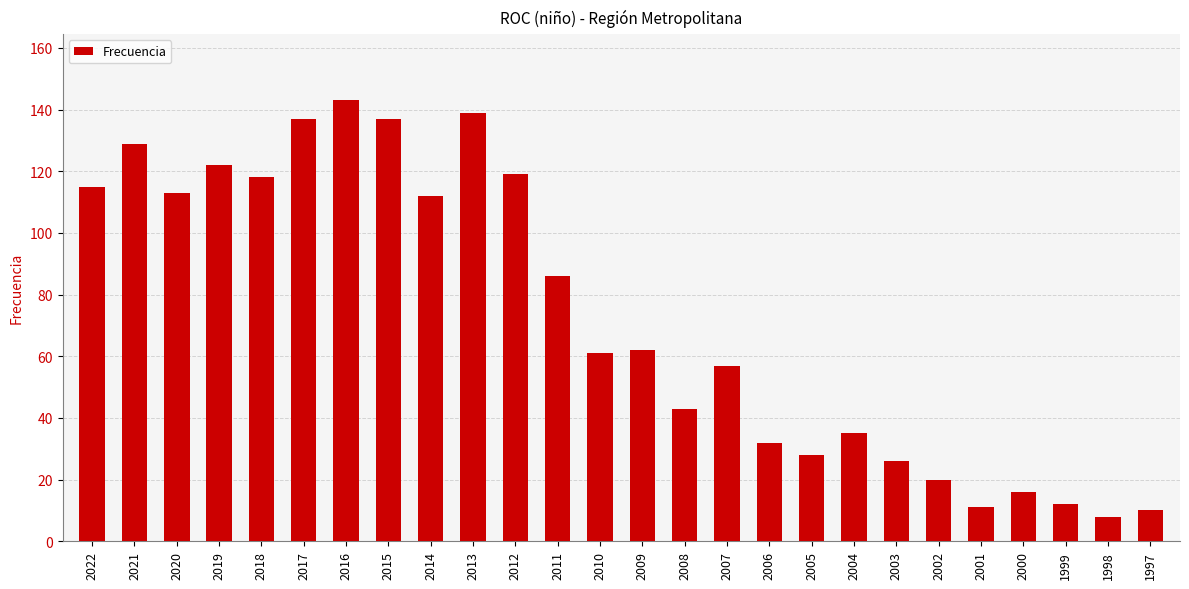

What is the smallest value displayed?

8